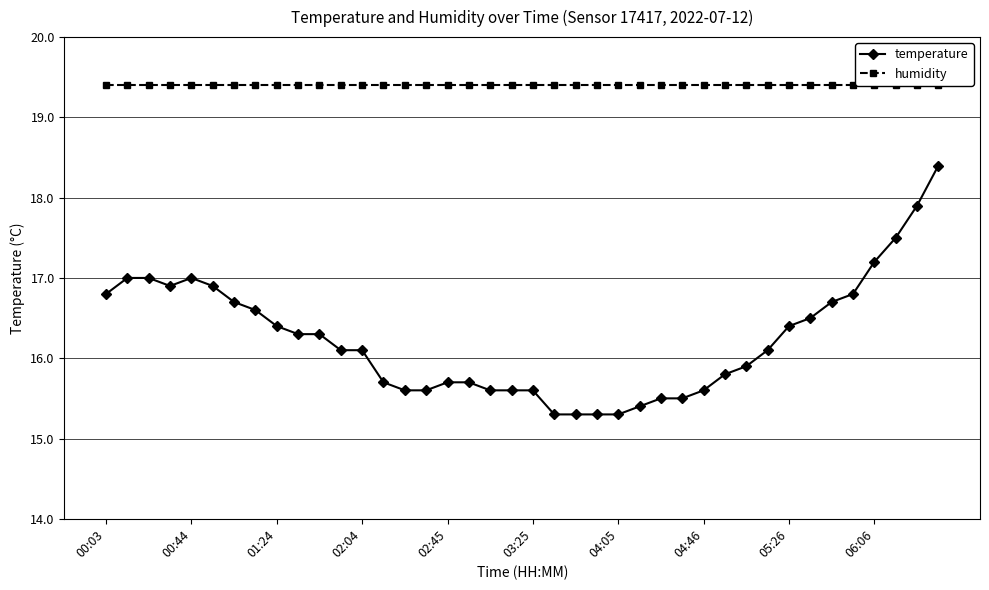

Which series has the largest total across all categories?

humidity